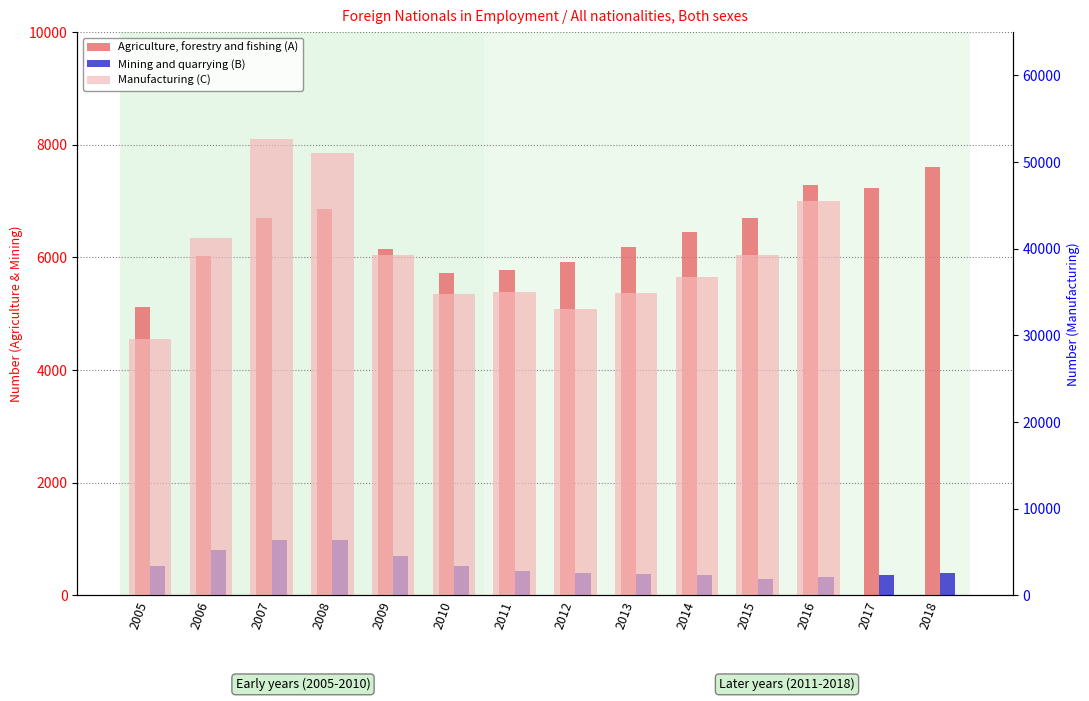

List the labels in order of Mining and quarrying (B) value, smallest first.

2015, 2016, 2014, 2017, 2013, 2018, 2012, 2011, 2010, 2005, 2009, 2006, 2008, 2007